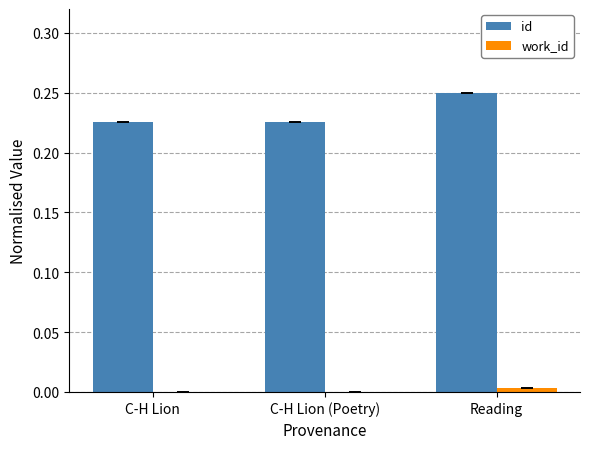

Which series has the widest spread of values?

id